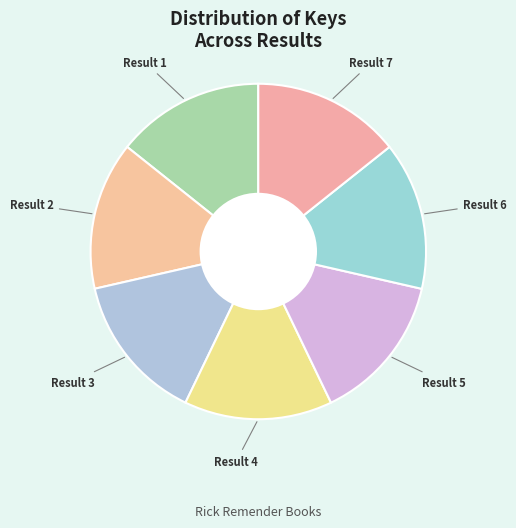

Combined, do Result 7 and Result 4 account for over 50%?

No